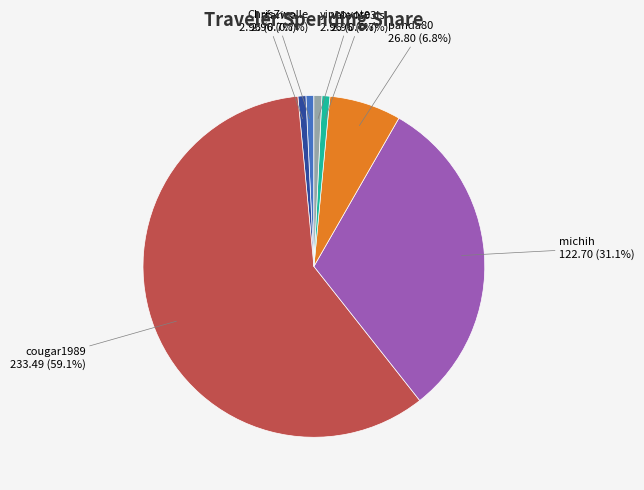

Is there any slice that represents more than half of the pie?

Yes